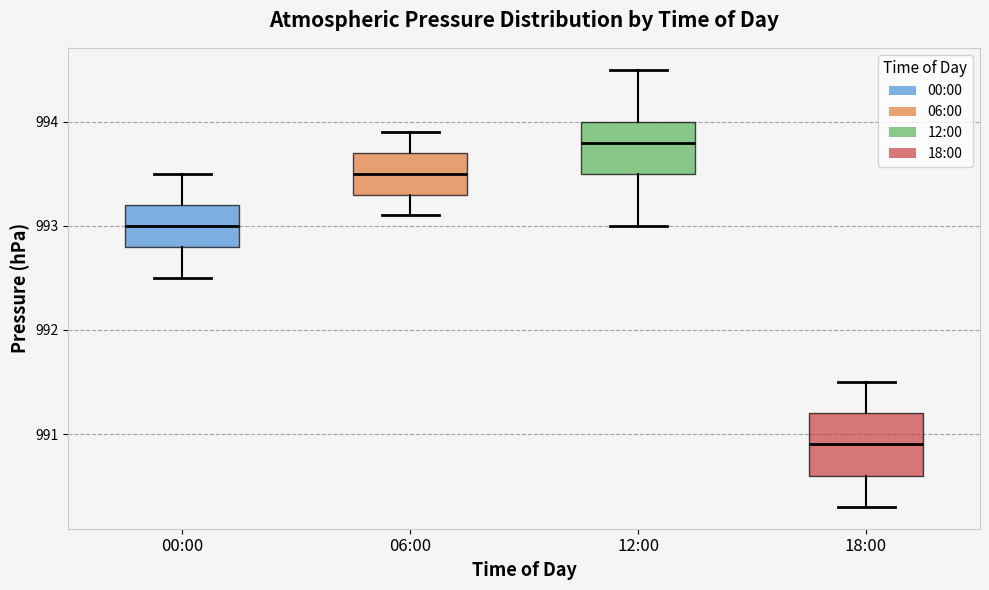

Which box is the tallest, from its lower edge to its upper edge?

18:00